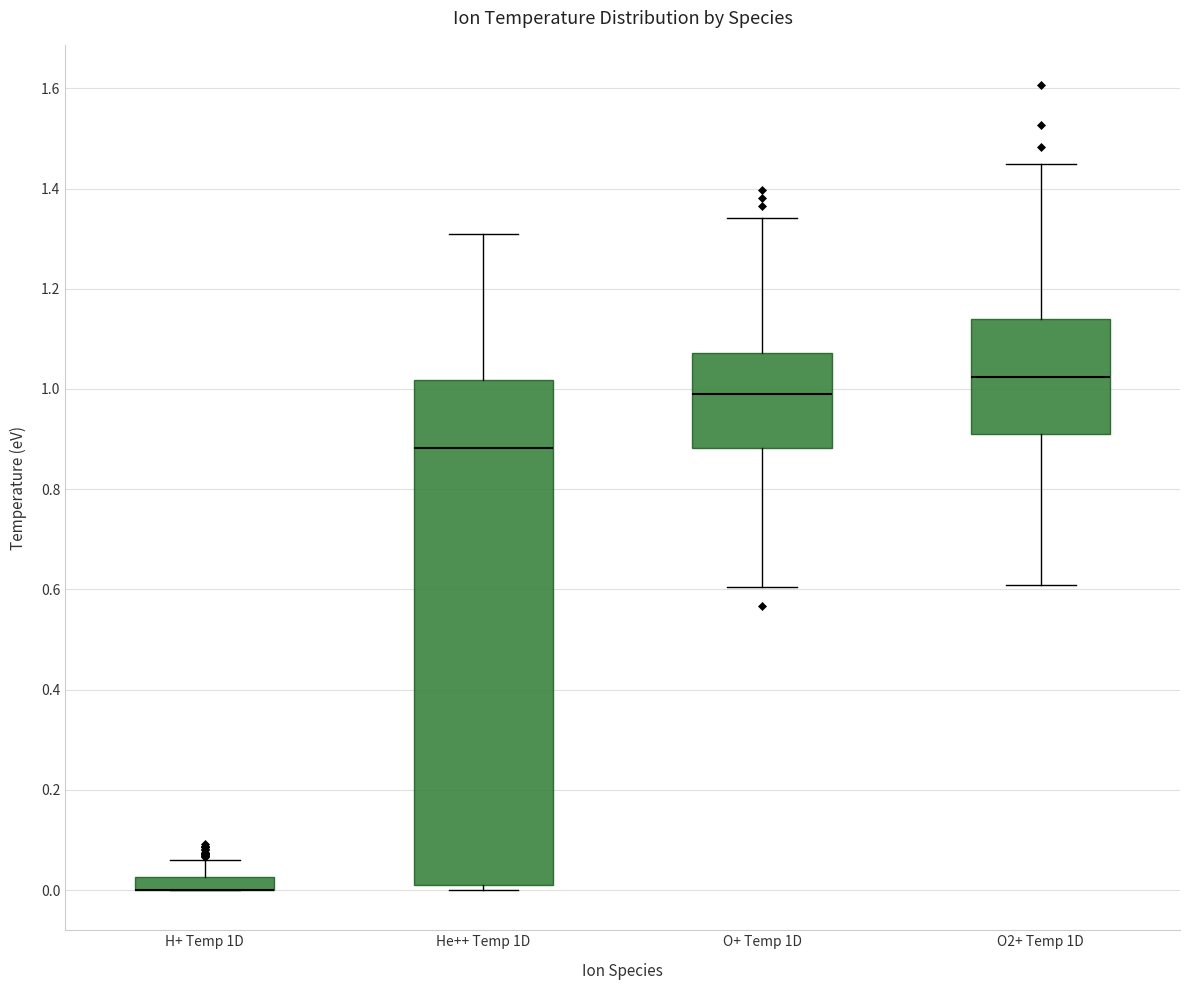

Which box is the tallest, from its lower edge to its upper edge?

He++ Temp 1D